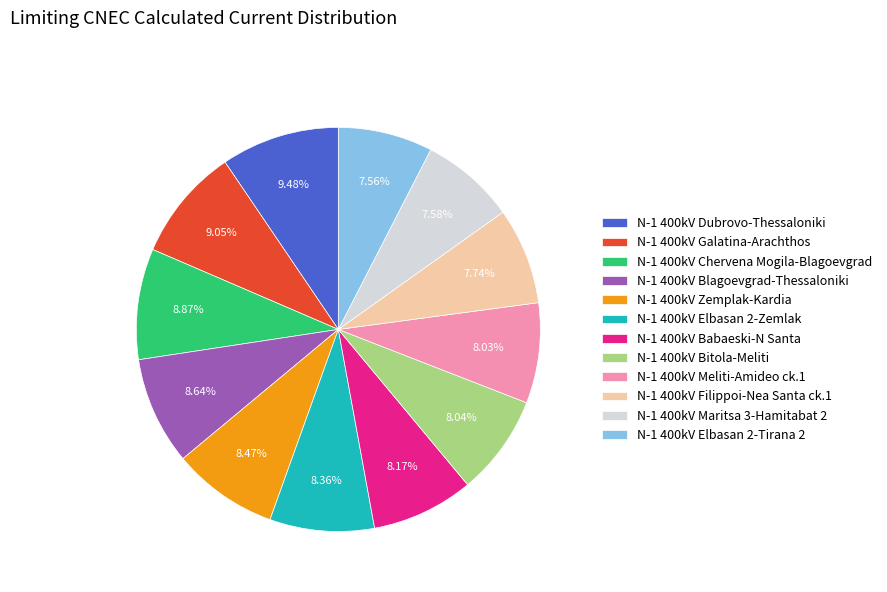

What portion of the pie excludes N-1 400kV Galatina-Arachthos?

90.9%